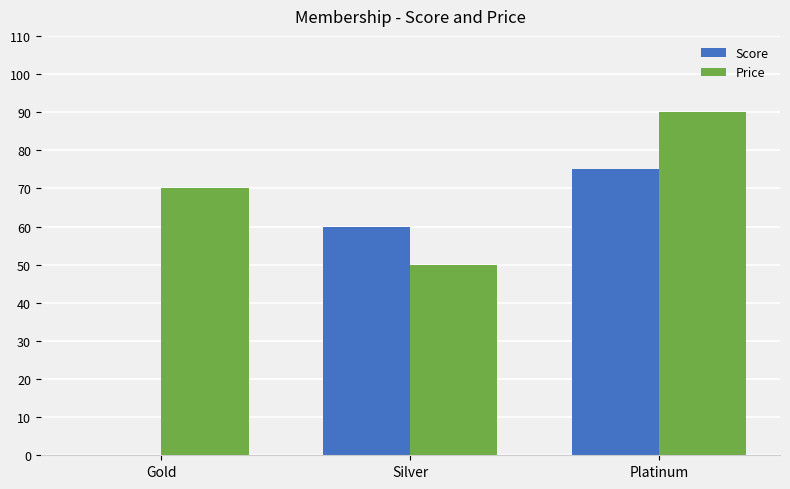

How many categories are shown in the chart?

3